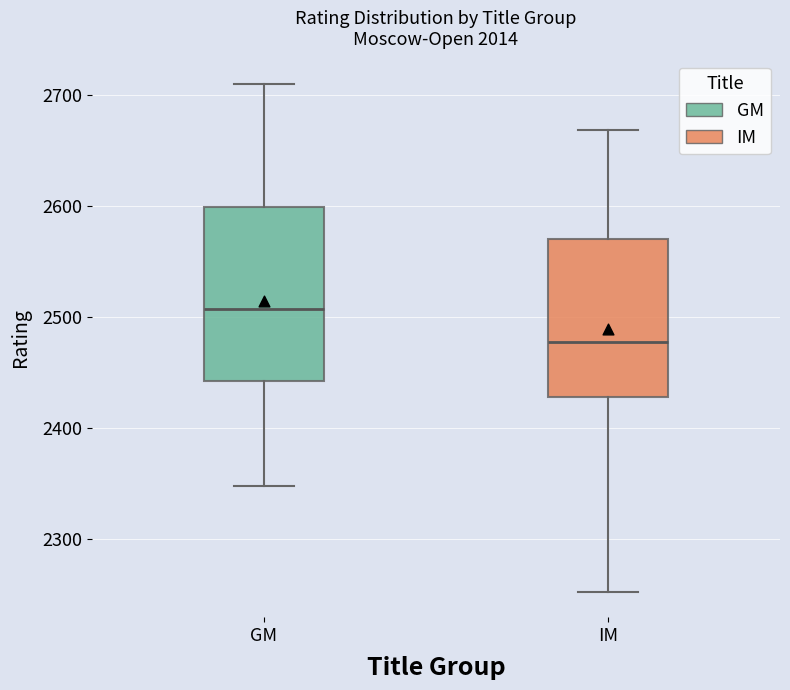

Reading left to right, transcribe this box plot: for each box, give where its median line is, the range the box spans, and where its two whiskers end, as read against the y-axis. The values are not printed on the chart, so give them approximately, as read against the axis.

GM: median 2510, box 2440 to 2600, whiskers 2350 to 2710
IM: median 2480, box 2430 to 2570, whiskers 2250 to 2670